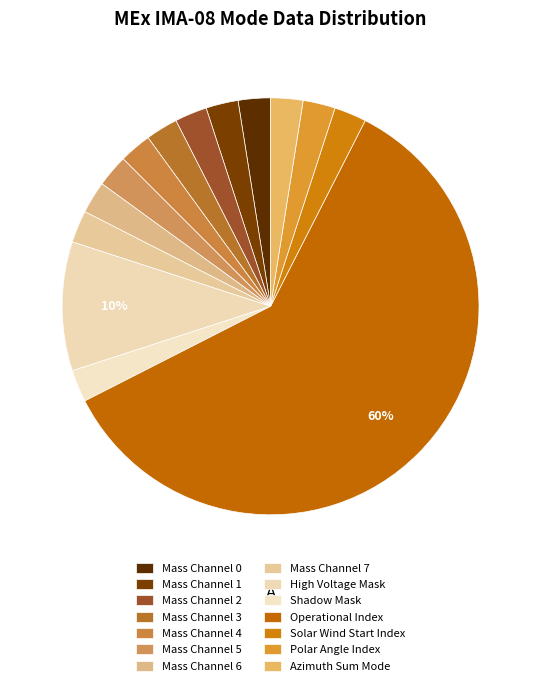

How many slices are in this pie chart?

14